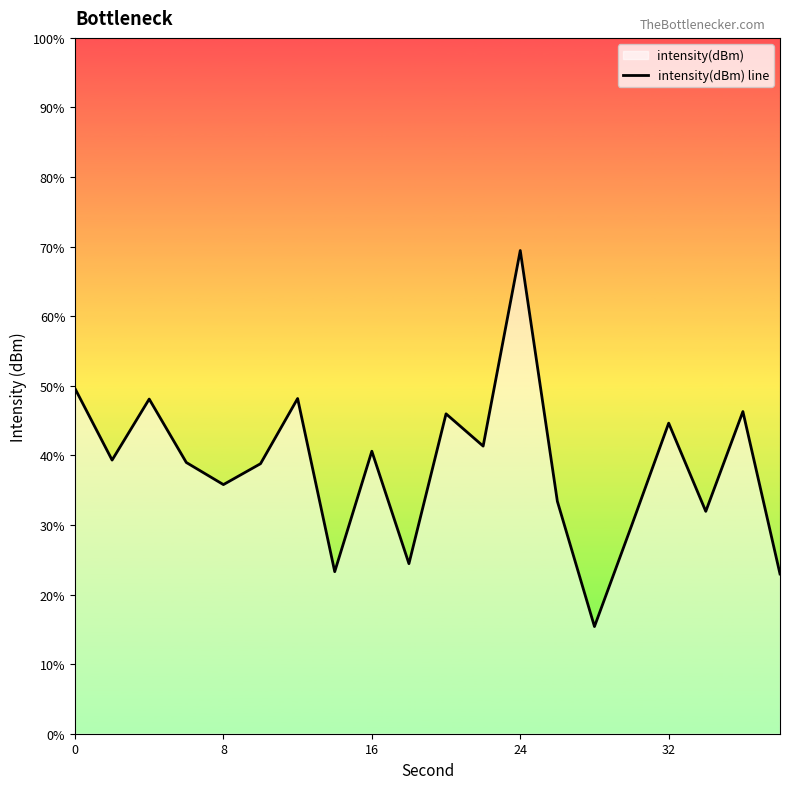

Count the number of data series in this chart.

1